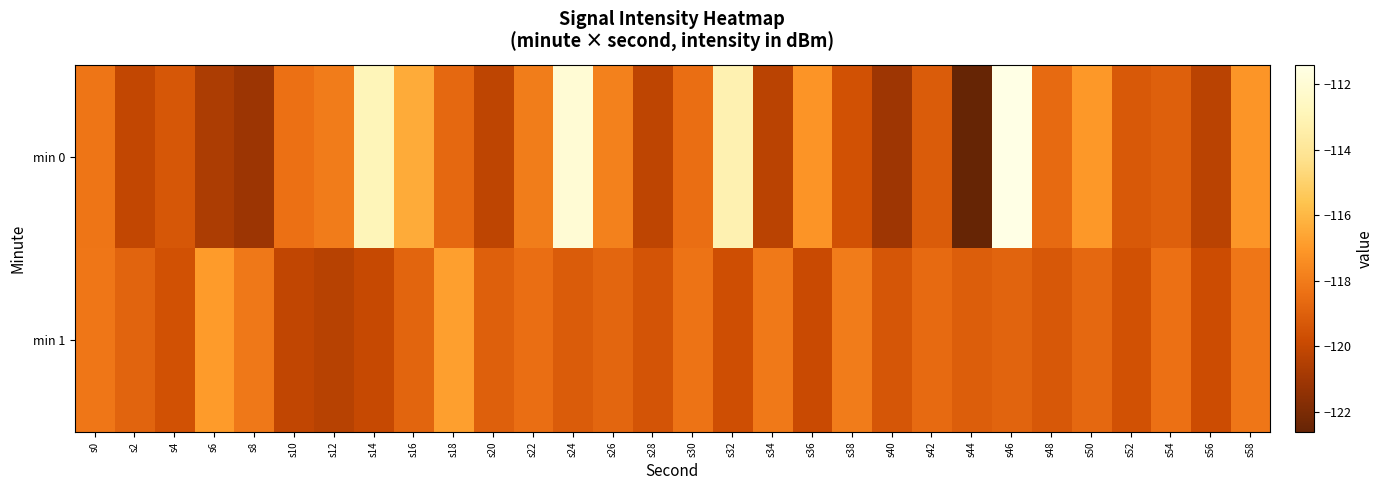

Reading right to left, transcribe all the data shown in this chart.

min 0: s58=-117.1	s56=-120.3	s54=-119.0	s52=-119.3	s50=-117.0	s48=-118.6	s46=-111.4	s44=-122.6	s42=-119.2	s40=-121.1	s38=-119.6	s36=-117.2	s34=-120.3	s32=-113.2	s30=-118.5	s28=-120.2	s26=-117.8	s24=-112.0	s22=-118.0	s20=-120.2	s18=-118.7	s16=-116.4	s14=-112.9	s12=-118.0	s10=-118.4	s8=-121.1	s6=-120.7	s4=-119.3	s2=-120.1	s0=-118.2
min 1: s58=-118.2	s56=-119.8	s54=-118.4	s52=-119.6	s50=-118.7	s48=-119.3	s46=-118.9	s44=-119.1	s42=-118.6	s40=-119.4	s38=-118.0	s36=-119.9	s34=-118.1	s32=-119.7	s30=-118.3	s28=-119.5	s26=-118.8	s24=-119.2	s22=-118.5	s20=-119.0	s18=-116.8	s16=-118.8	s14=-120.0	s12=-120.4	s10=-120.1	s8=-118.2	s6=-116.9	s4=-119.6	s2=-118.9	s0=-118.2